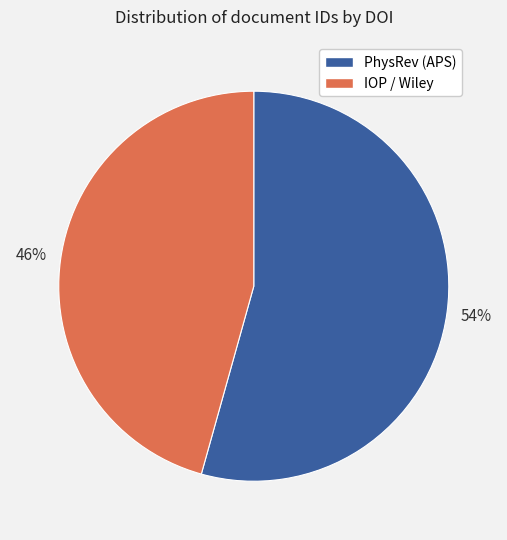

Does any single category account for the majority?

Yes